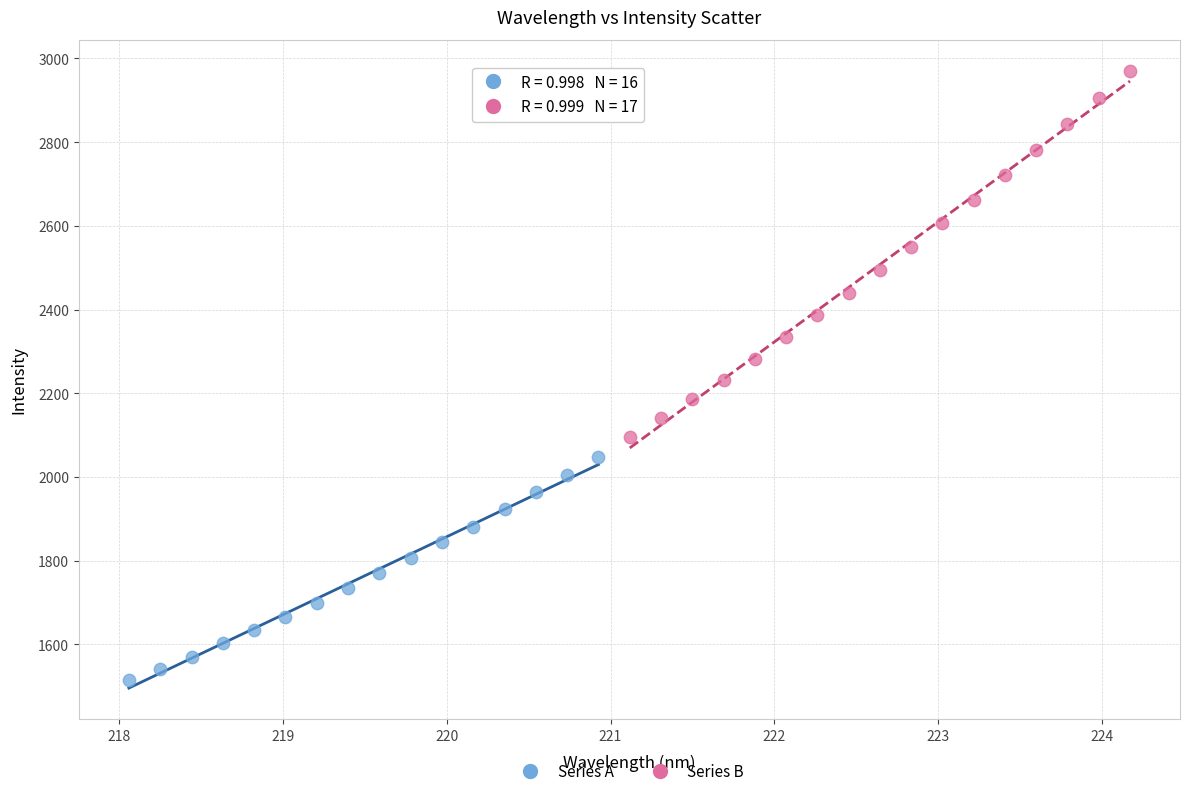

Which series contains the highest Y value?

Series B